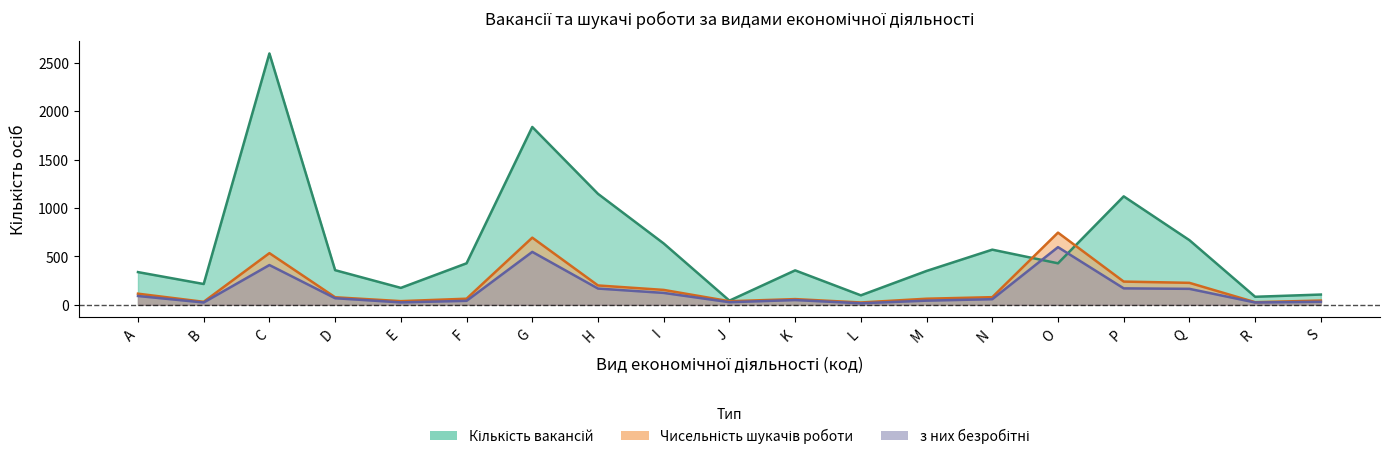

At which label does з них безробітні first exceed 58?

A